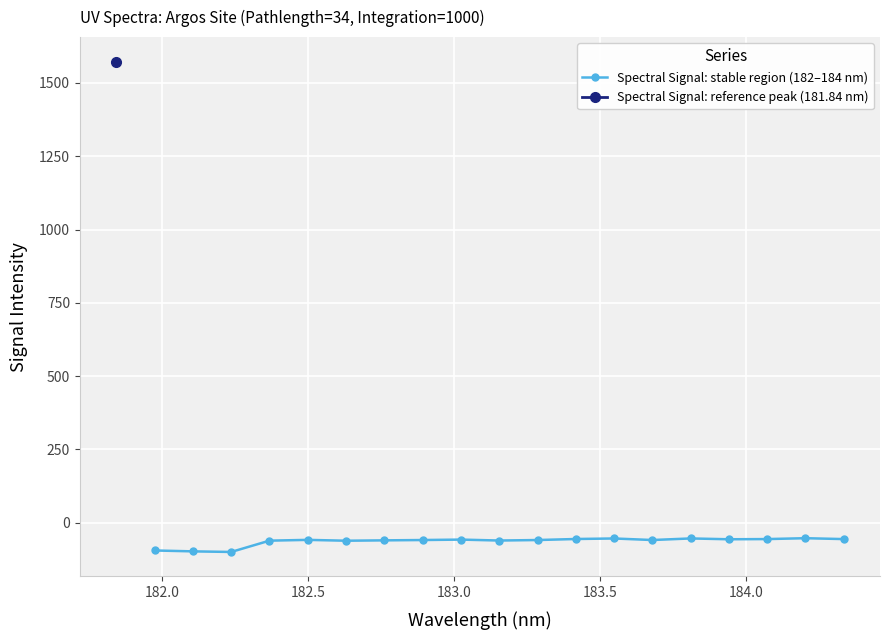

True or false: Spectral Signal: stable region (182–184 nm) has more than 2 points higher than both neighbors.

True